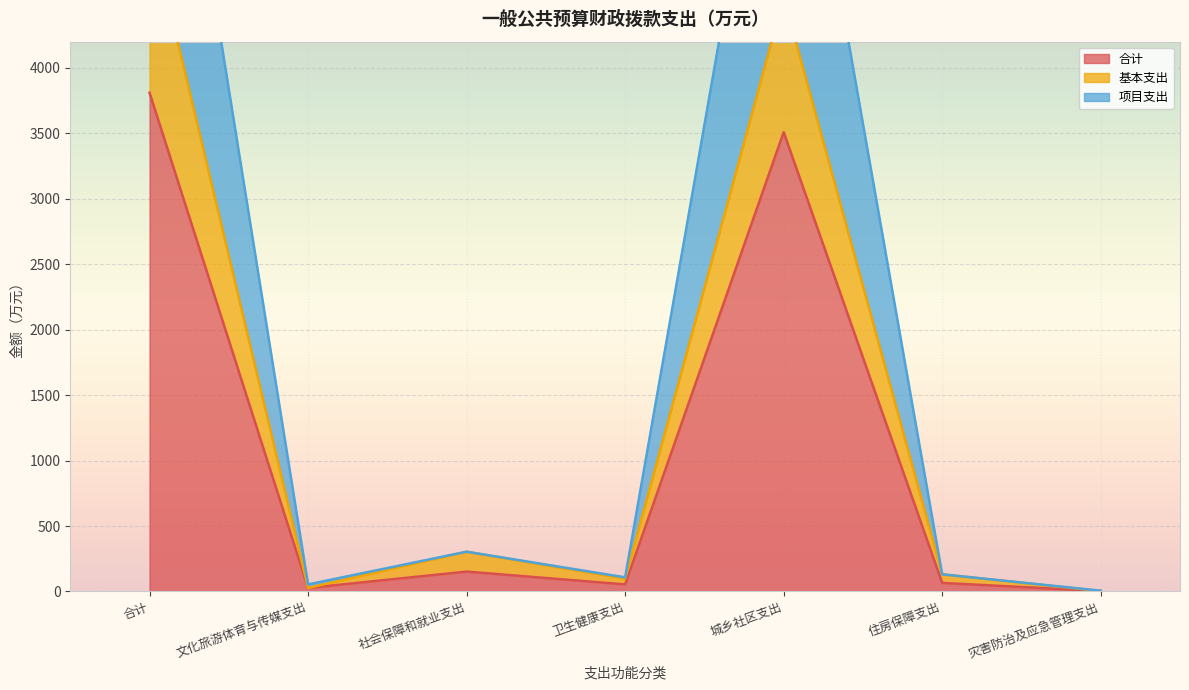

What is the average value of the 基本支出 series?

1457.2